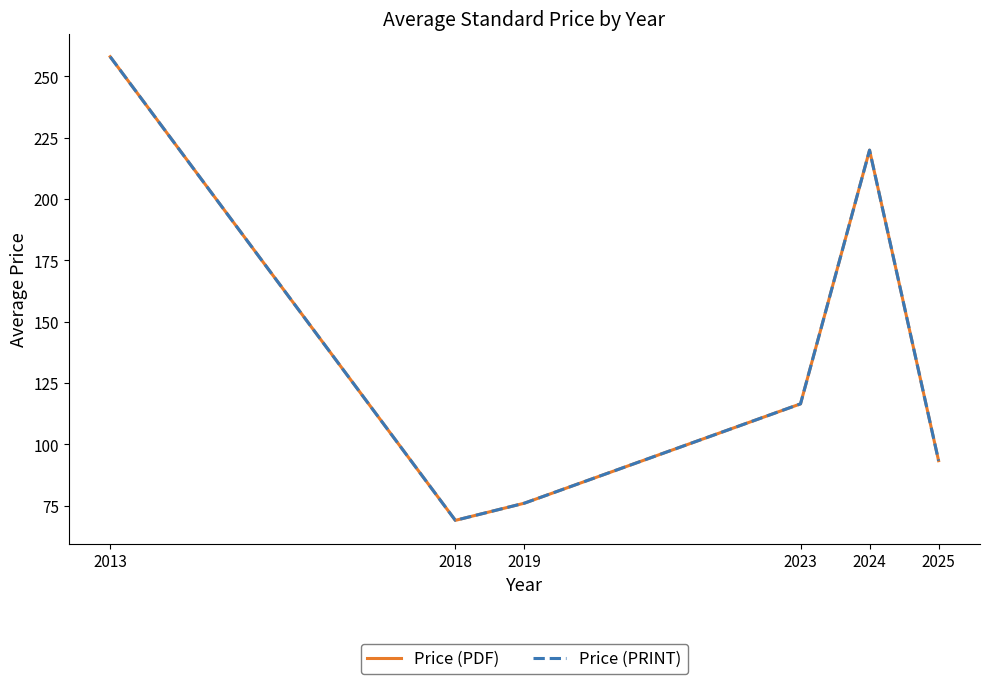

What is the sum of the Price (PRINT) values at 2019 and 2013?

334.0